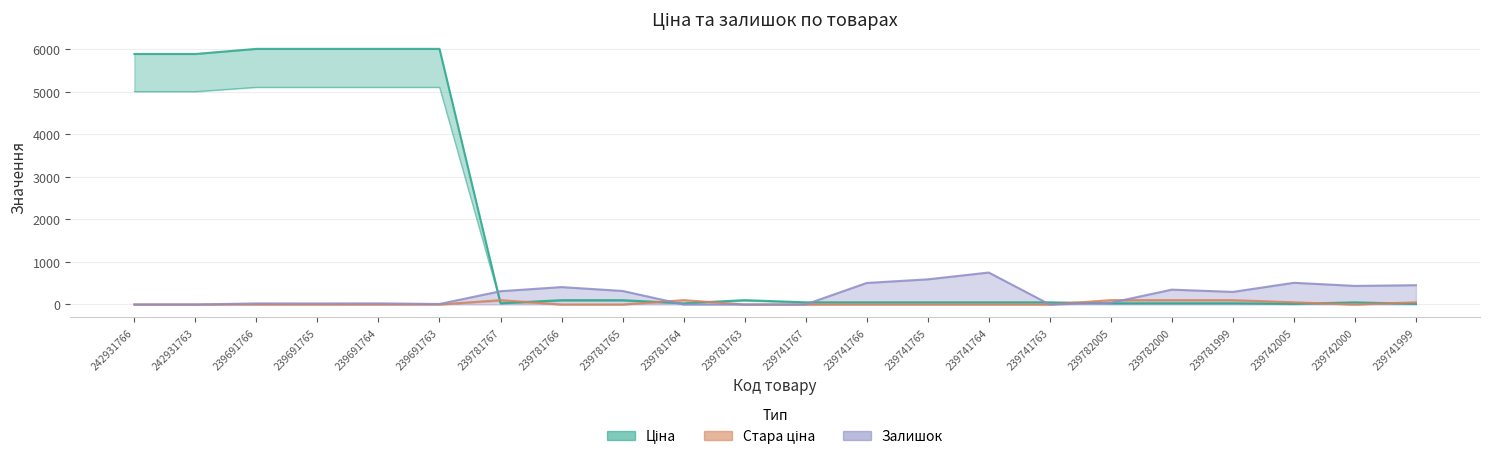

How many intersections are there between Залишок and Стара ціна?

2